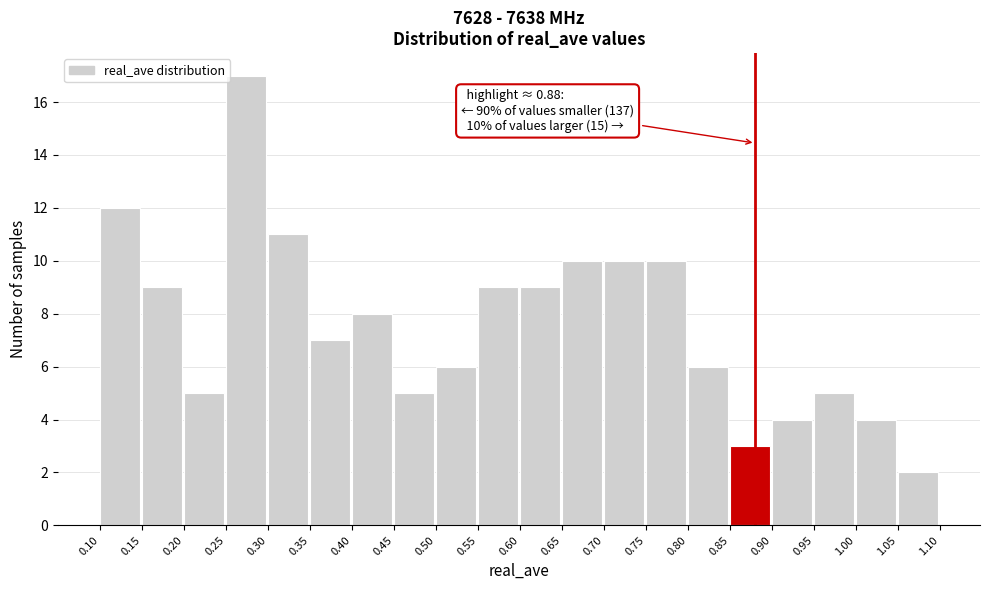

Which range on the x-axis has the tallest bar?

0.25 to 0.30